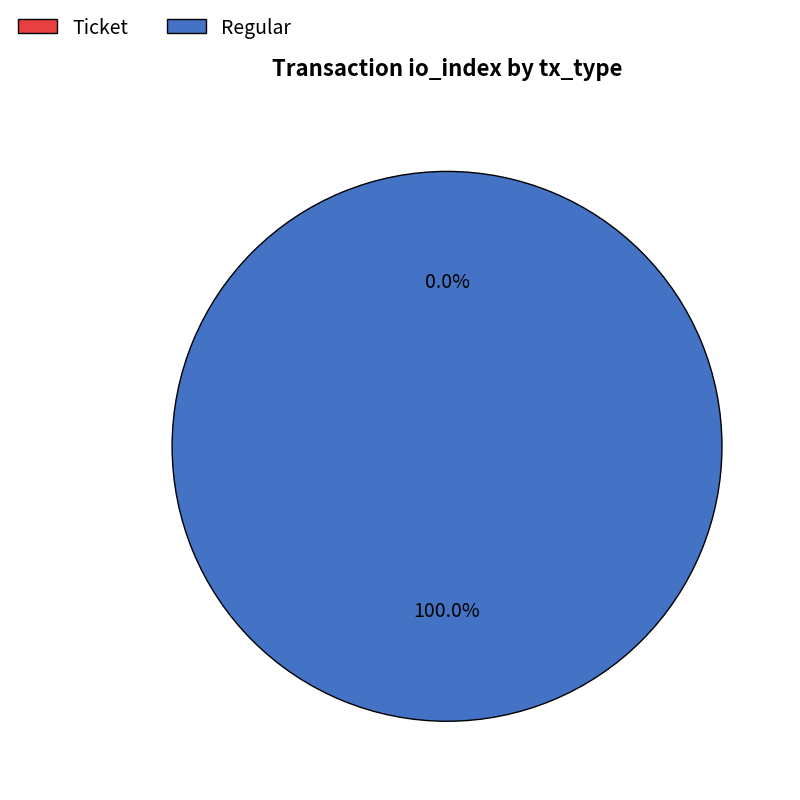

Is it true that Ticket is 13% of the pie?

False